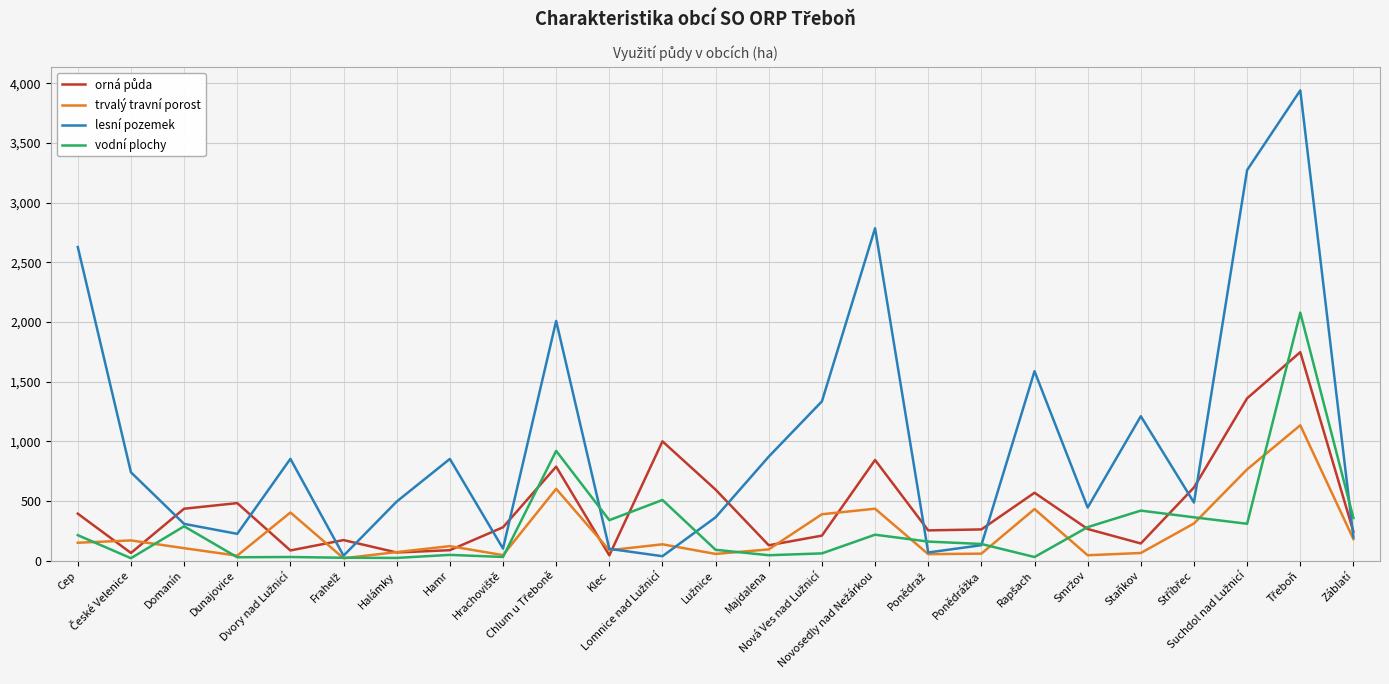

The value of vodní plochy at Halámky is 22.4. True or false?

True